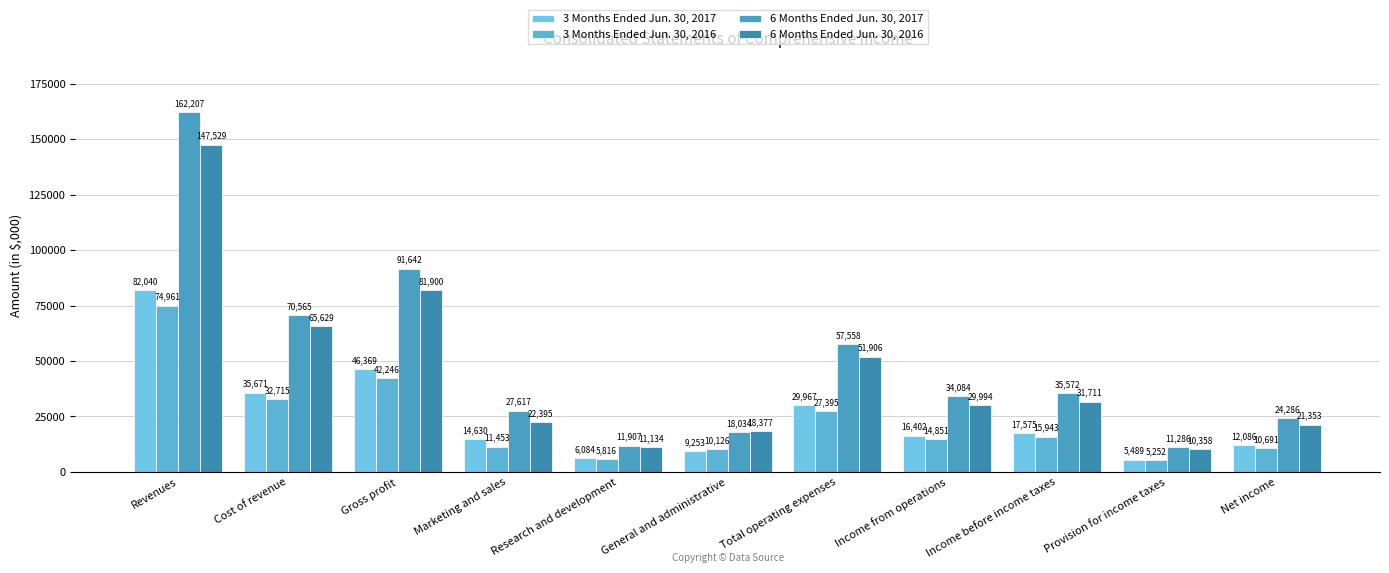

Reading left to right, what are all the values shown in this chart?

3 Months Ended Jun. 30, 2017: 82040	35671	46369	14630	6084	9253	29967	16402	17575	5489	12086
3 Months Ended Jun. 30, 2016: 74961	32715	42246	11453	5816	10126	27395	14851	15943	5252	10691
6 Months Ended Jun. 30, 2017: 162207	70565	91642	27617	11907	18034	57558	34084	35572	11286	24286
6 Months Ended Jun. 30, 2016: 147529	65629	81900	22395	11134	18377	51906	29994	31711	10358	21353